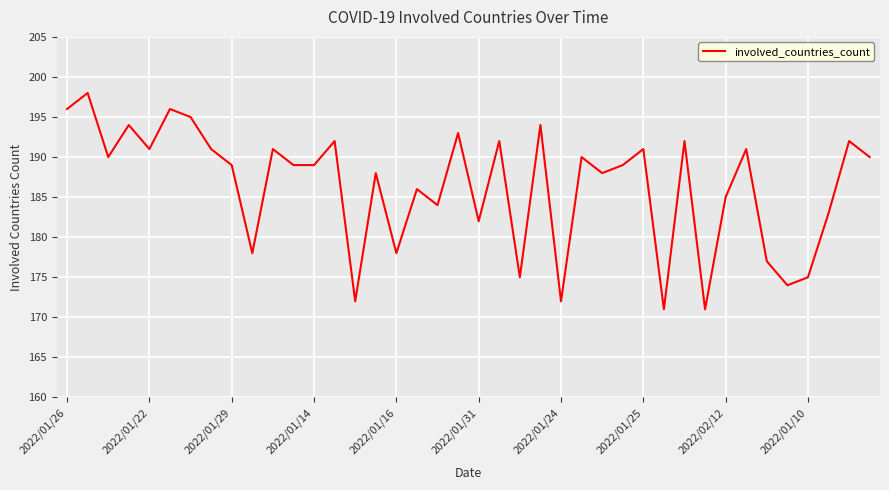

How many series are shown in this chart?

1